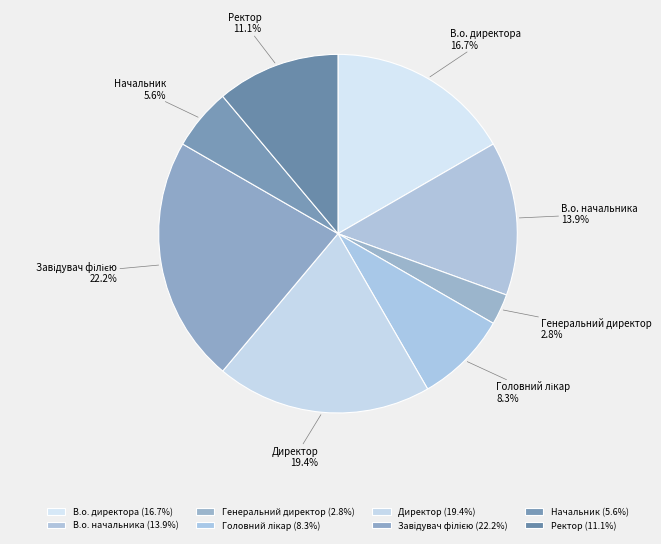

What percentage is the В.о. директора slice, to the nearest percent?

17%